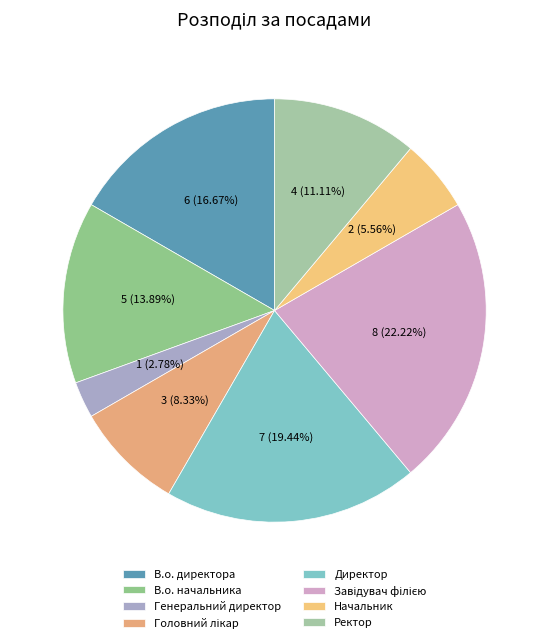

Do В.о. директора and Завідувач філією together represent more than half of the pie?

No